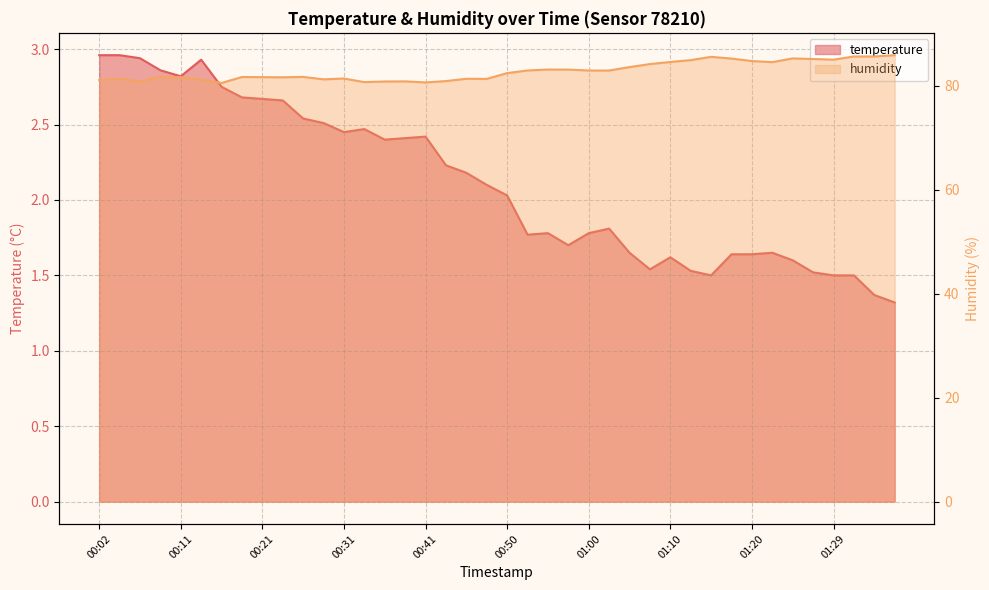

At which label does humidity first exceed 82?

00:50